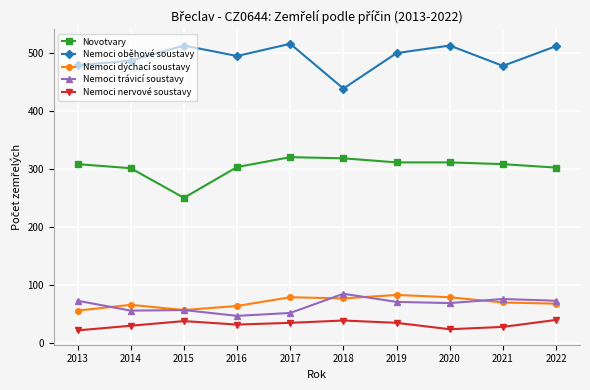

True or false: Nemoci dýchací soustavy has more than 1 points higher than both neighbors.

True